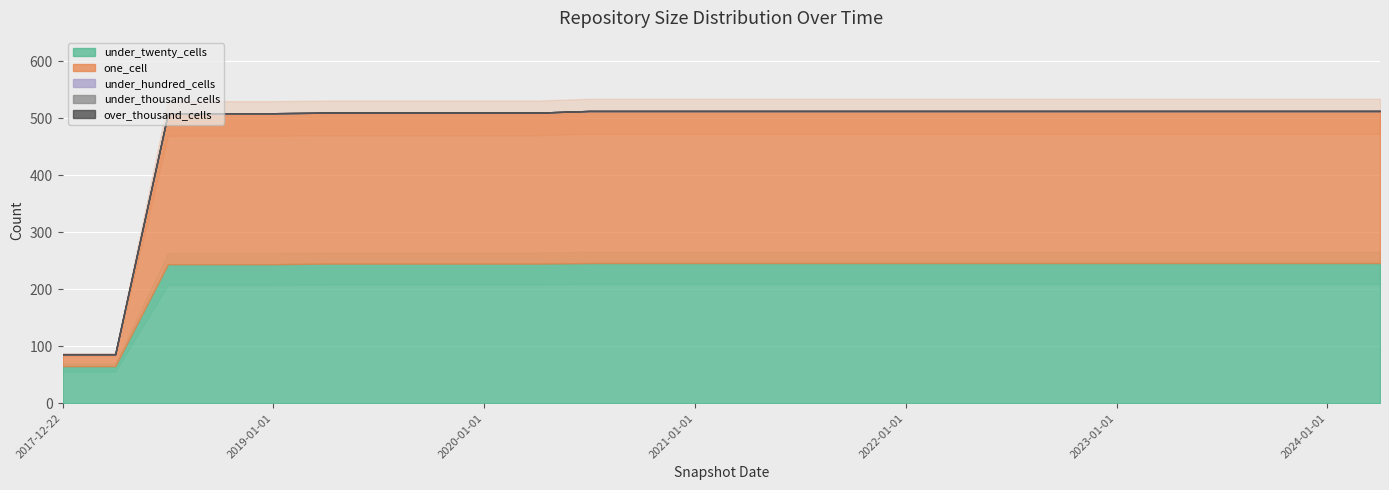

Rank the series by their maximum value, from highest to lowest.

one_cell, under_twenty_cells, under_hundred_cells, under_thousand_cells, over_thousand_cells